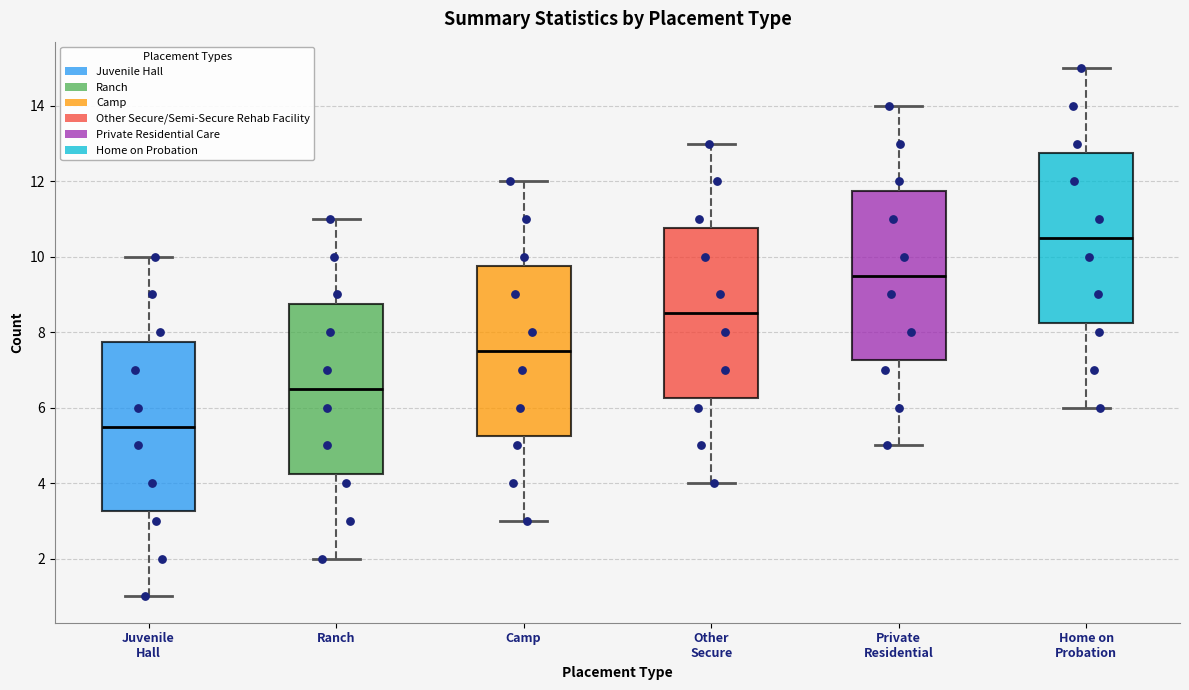

Reading left to right, read every box against the y-axis: the position of its median line, the range the box covers, and the ends of its whiskers. The values are not printed on the chart, so give them approximately, as read against the axis.

Juvenile Hall: median 5.6, box 3.2 to 7.8, whiskers 1.0 to 10.0
Ranch: median 6.6, box 4.2 to 8.8, whiskers 2.0 to 11.0
Camp: median 7.6, box 5.2 to 9.8, whiskers 3.0 to 12.0
Other Secure: median 8.6, box 6.2 to 10.8, whiskers 4.0 to 13.0
Private Residential: median 9.6, box 7.2 to 11.8, whiskers 5.0 to 14.0
Home on Probation: median 10.6, box 8.2 to 12.8, whiskers 6.0 to 15.0